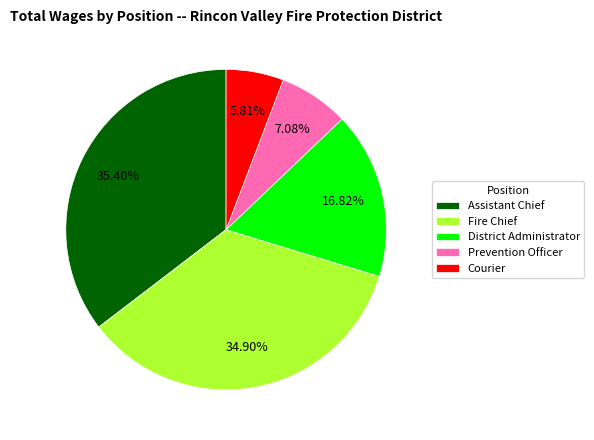

Combined, do District Administrator and Courier account for over 50%?

No